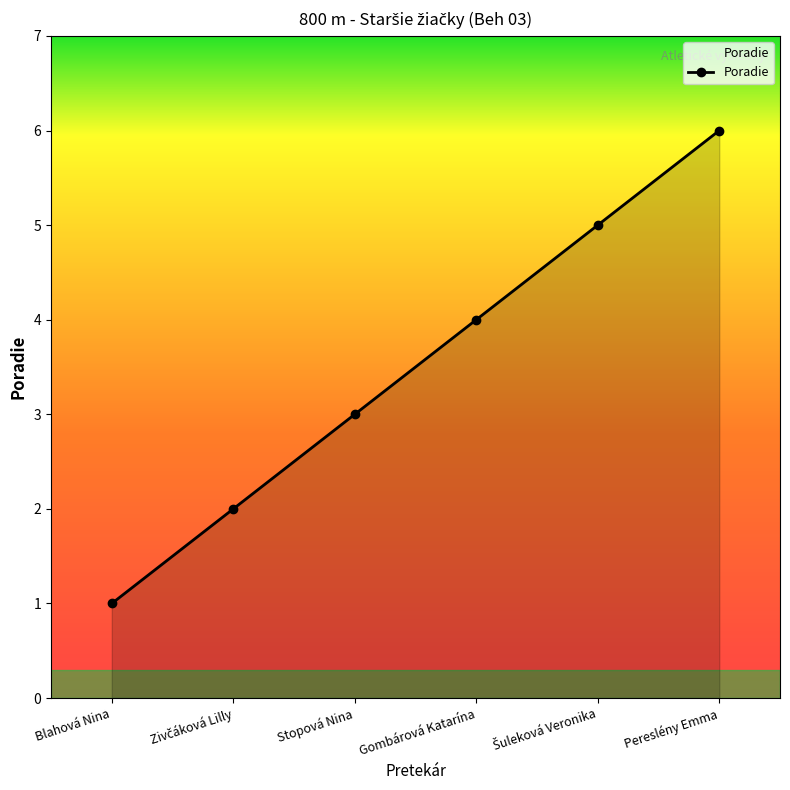

What is the approximate value at Pereslény Emma?

6